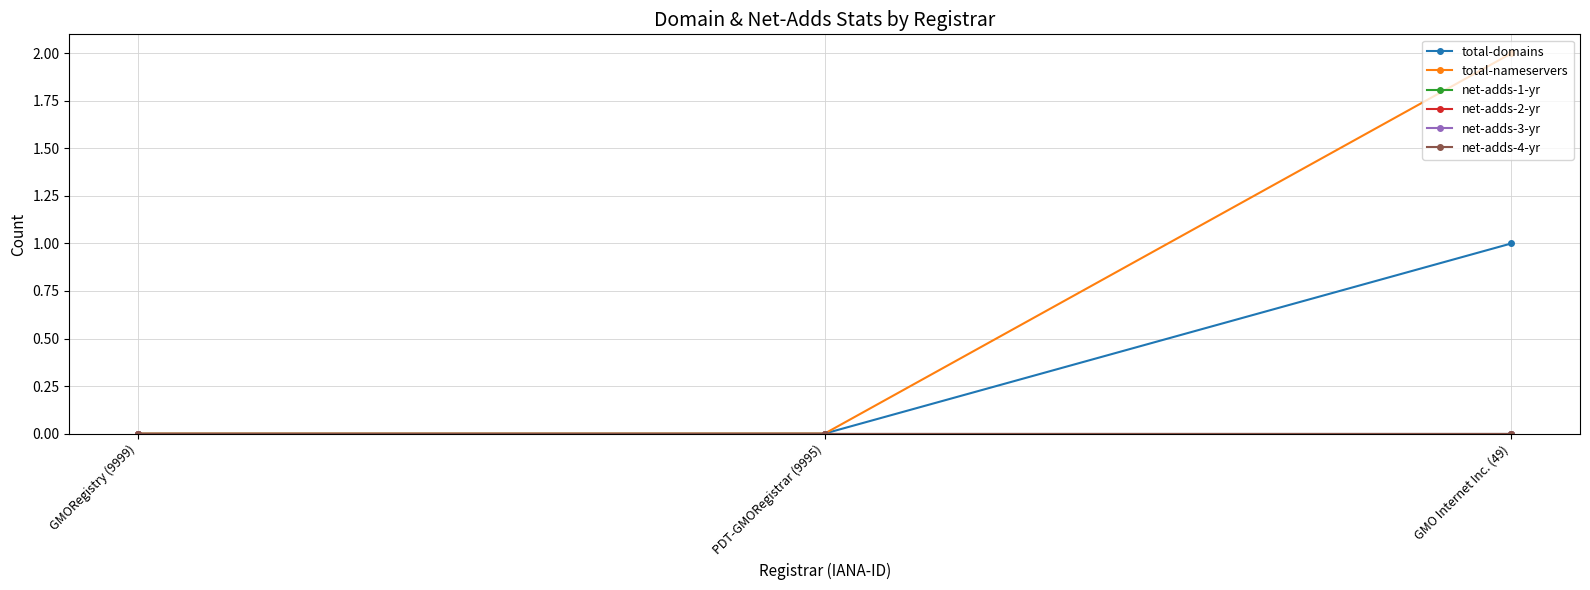

List the series in order of their peak value, highest first.

total-nameservers, total-domains, net-adds-1-yr, net-adds-2-yr, net-adds-3-yr, net-adds-4-yr